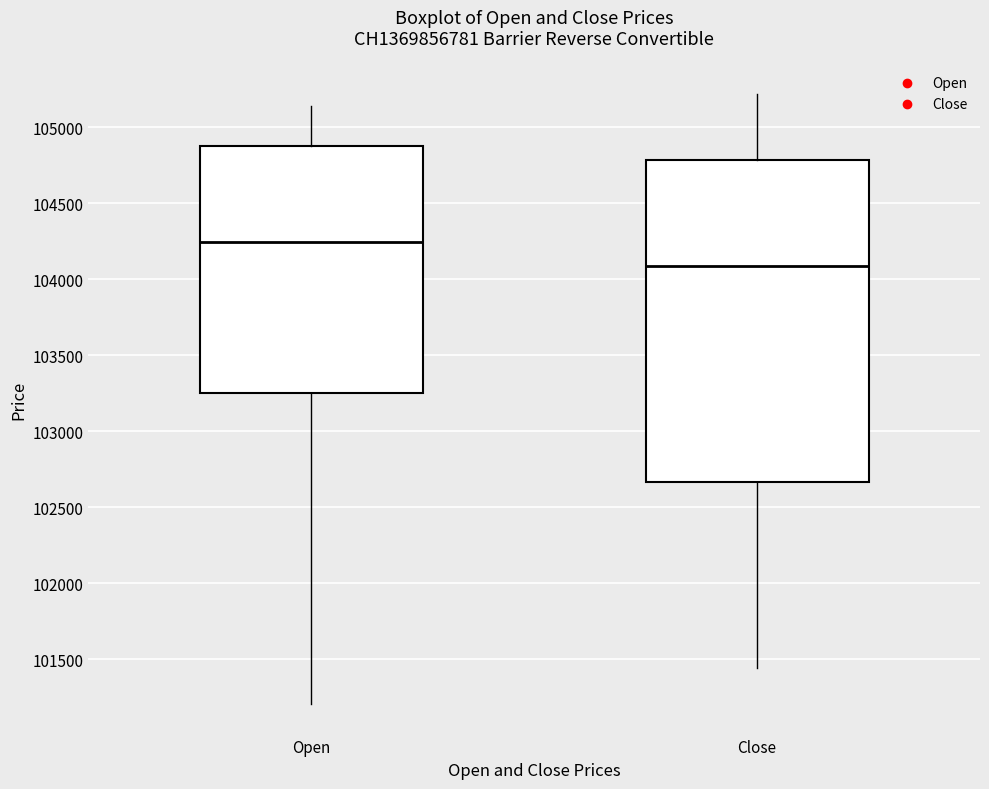

Which box's median line is the lowest?

Close